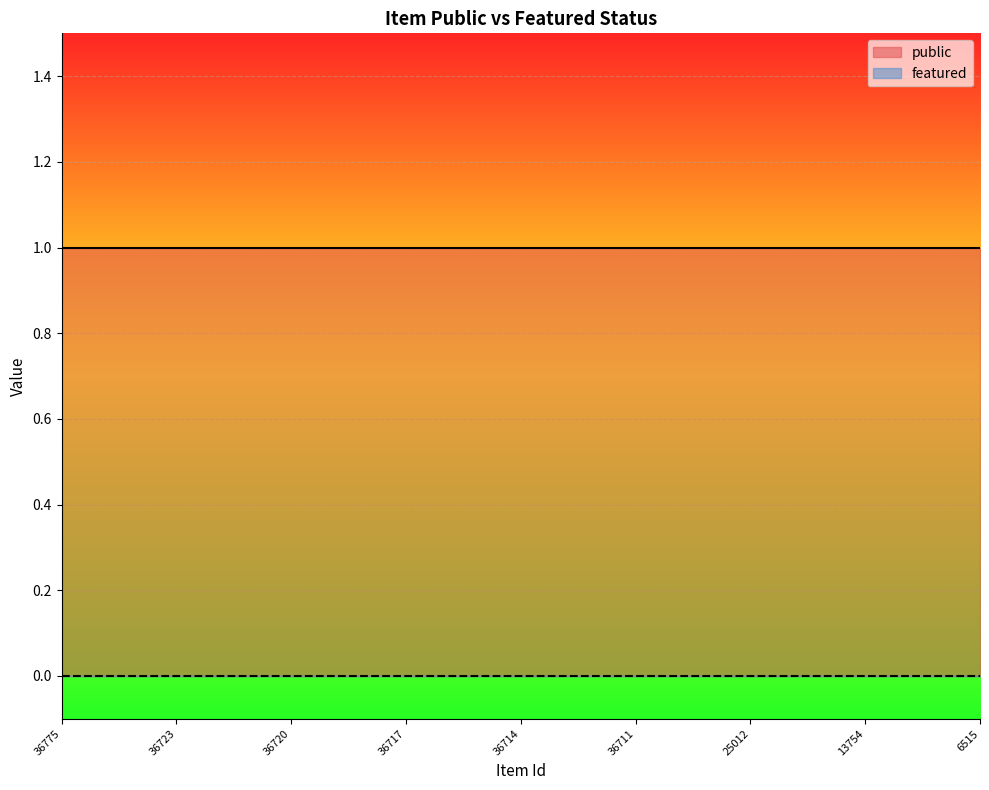

Between 36723 and 36720, which series saw the biggest shift?

public